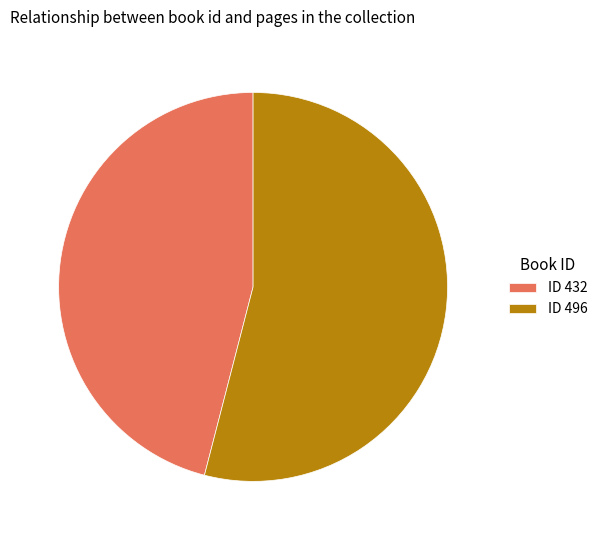

True or false: ID 432 accounts for 55% of the total.

False